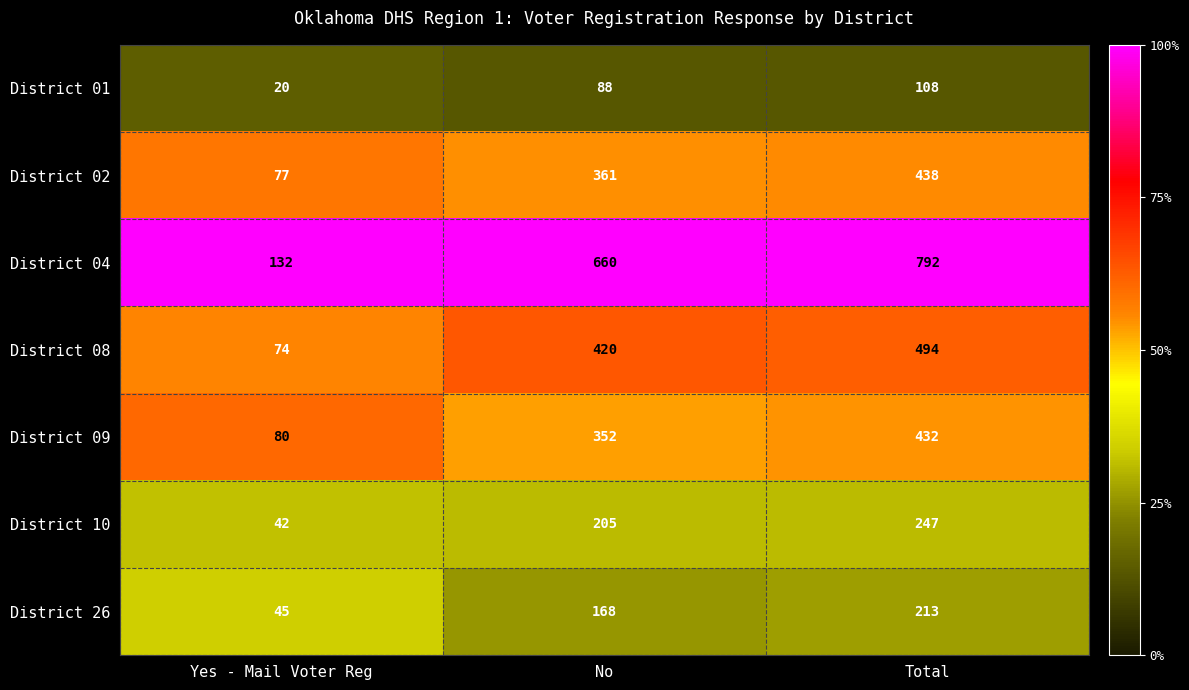

Which category has the lowest value in the District 10 series?

Yes - Mail Voter Reg